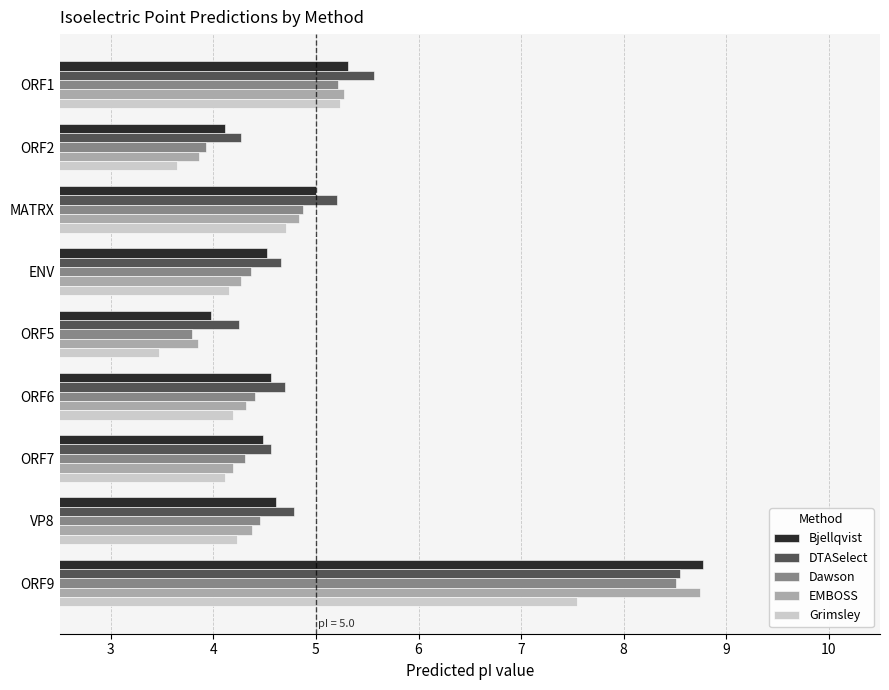

What is the sum of all DTASelect values?

46.5